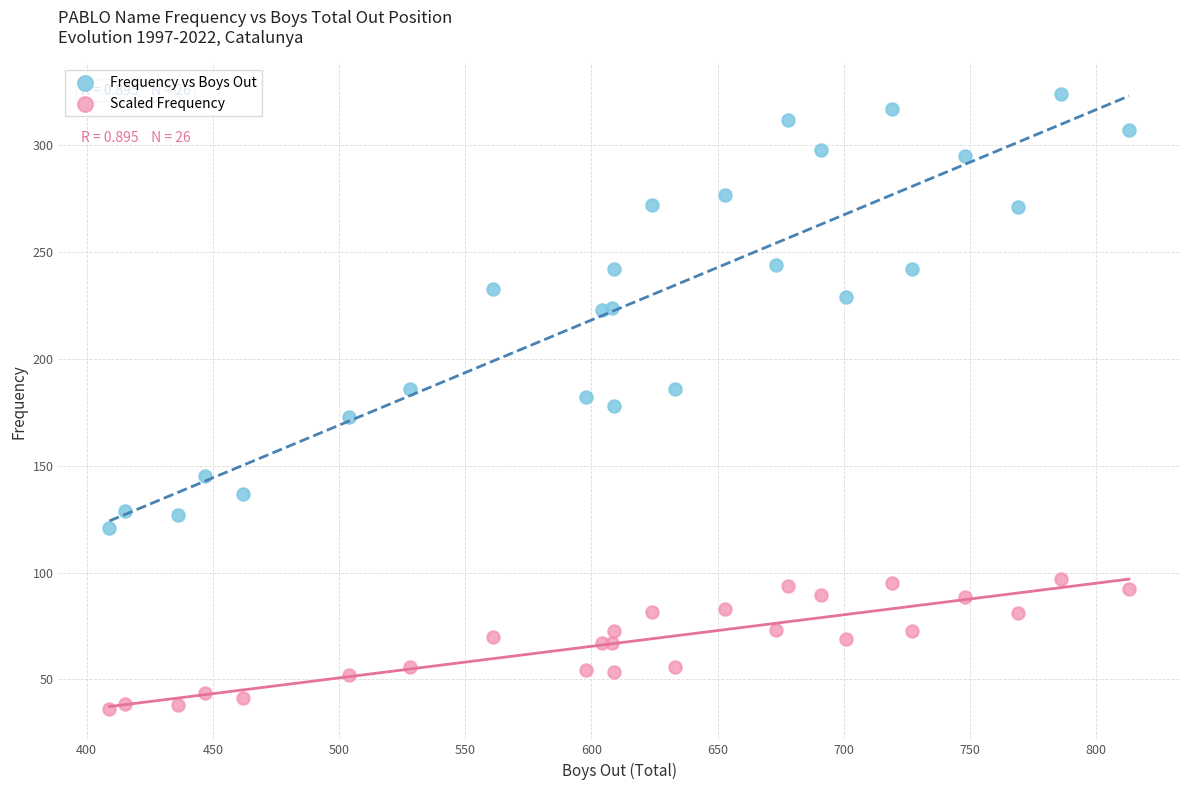

Which series reaches the minimum Y coordinate?

Scaled Frequency